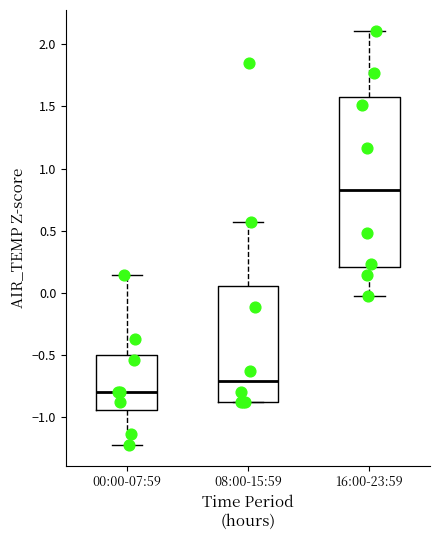

Where does the median line of the box for 08:00-15:59 sit on the y-axis? The values are not printed on the chart, so give them approximately, as read against the axis.

-0.70